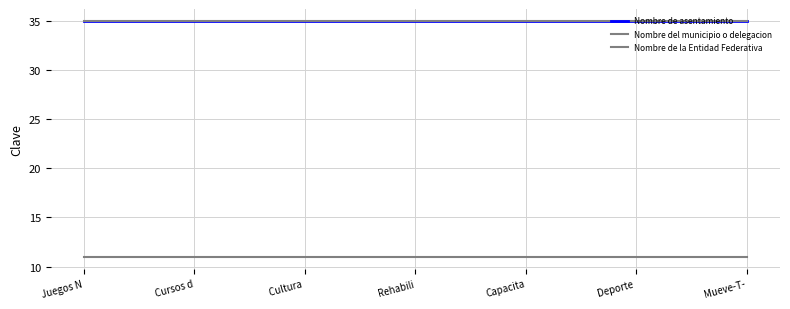

Reading left to right, transcribe all the data shown in this chart.

Nombre de asentamiento: Juegos N=35	Cursos d=35	Cultura =35	Rehabili=35	Capacita=35	Deporte =35	Mueve-T-=35
Nombre del municipio o delegacion: Juegos N=35	Cursos d=35	Cultura =35	Rehabili=35	Capacita=35	Deporte =35	Mueve-T-=35
Nombre de la Entidad Federativa: Juegos N=11	Cursos d=11	Cultura =11	Rehabili=11	Capacita=11	Deporte =11	Mueve-T-=11